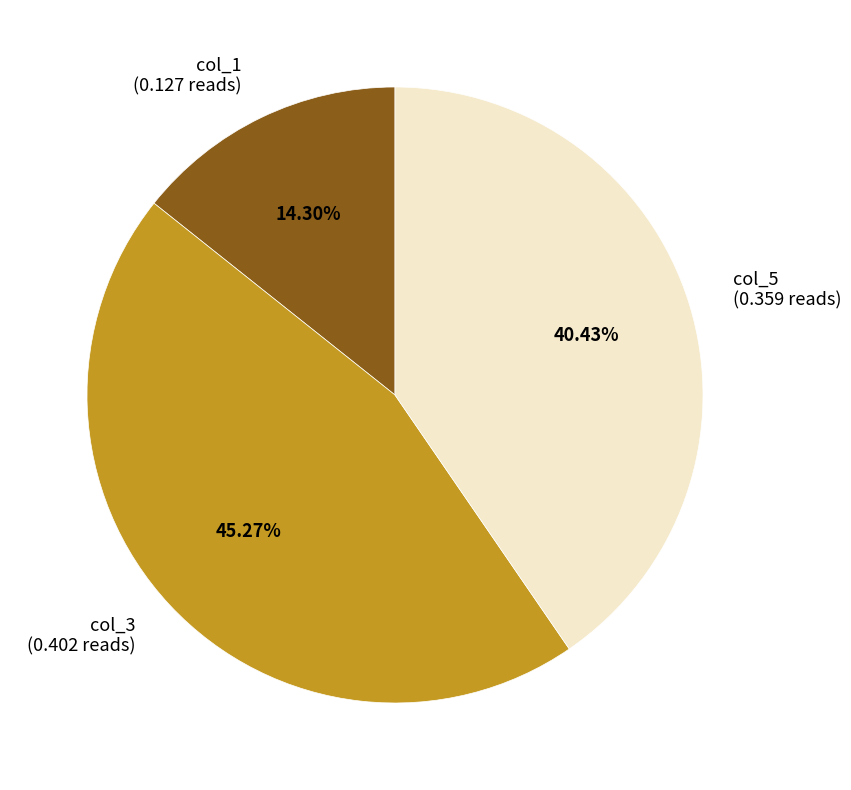

To the nearest percent, what is the average slice percentage?

33%